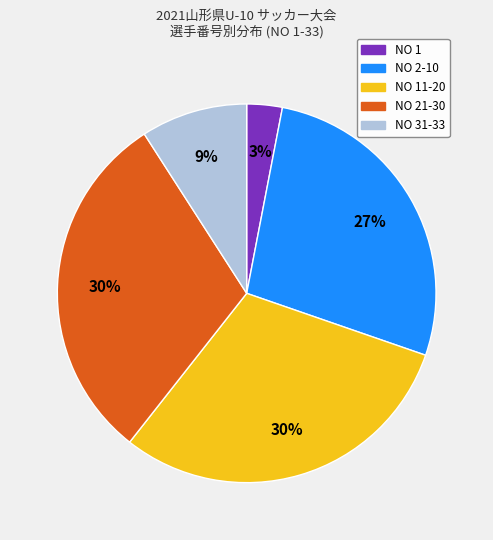

Is there a majority slice in this chart?

No